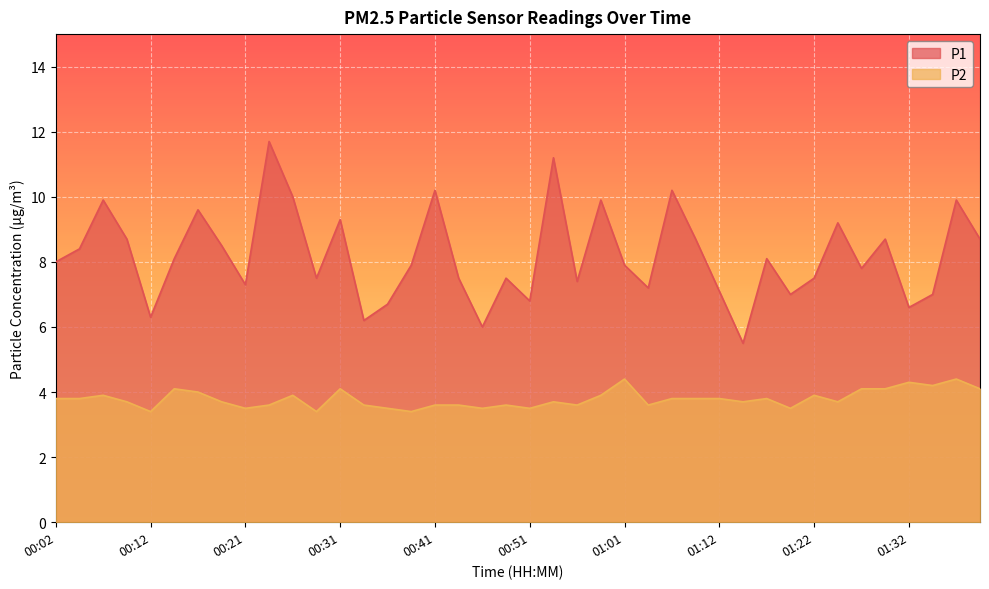

How many distinct data groups are displayed?

2